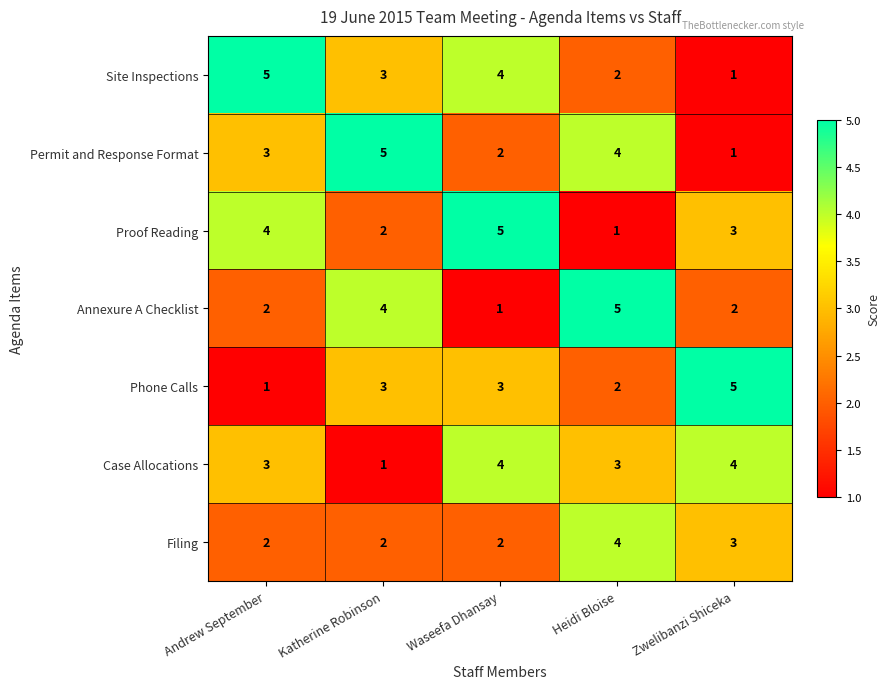

What value does the Permit and Response Format series have at Katherine Robinson?

5